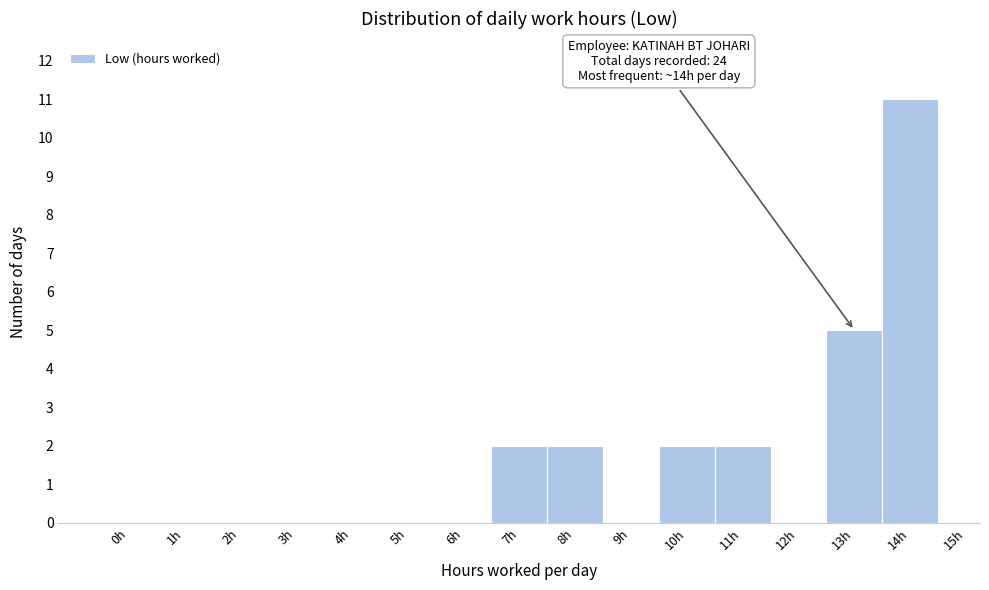

What is the sum of all values?

24